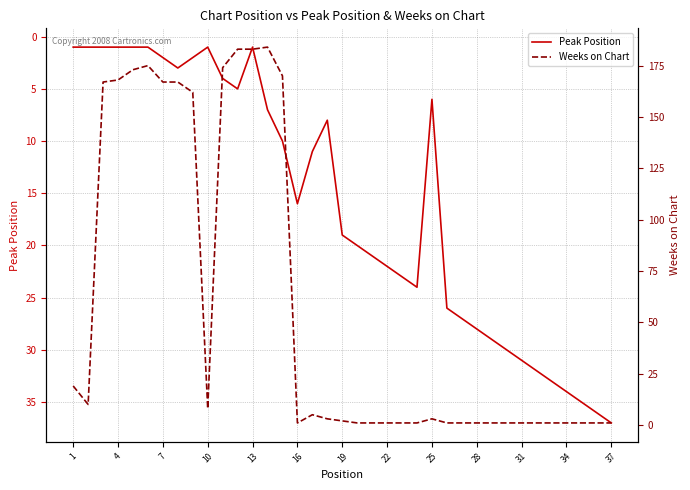

Which category has the highest value in the Peak Position series?

37